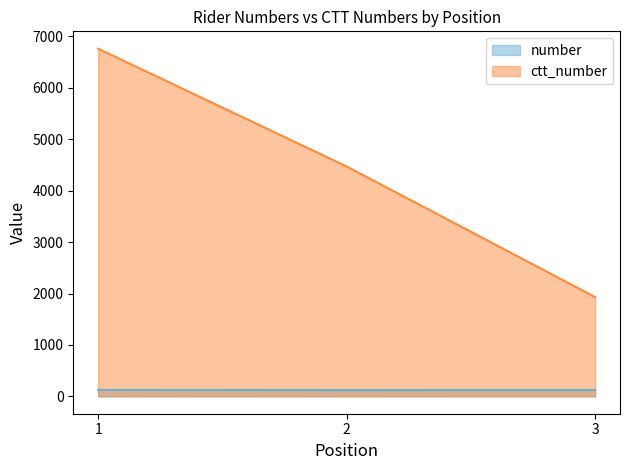

What is the minimum value shown in the chart?

122